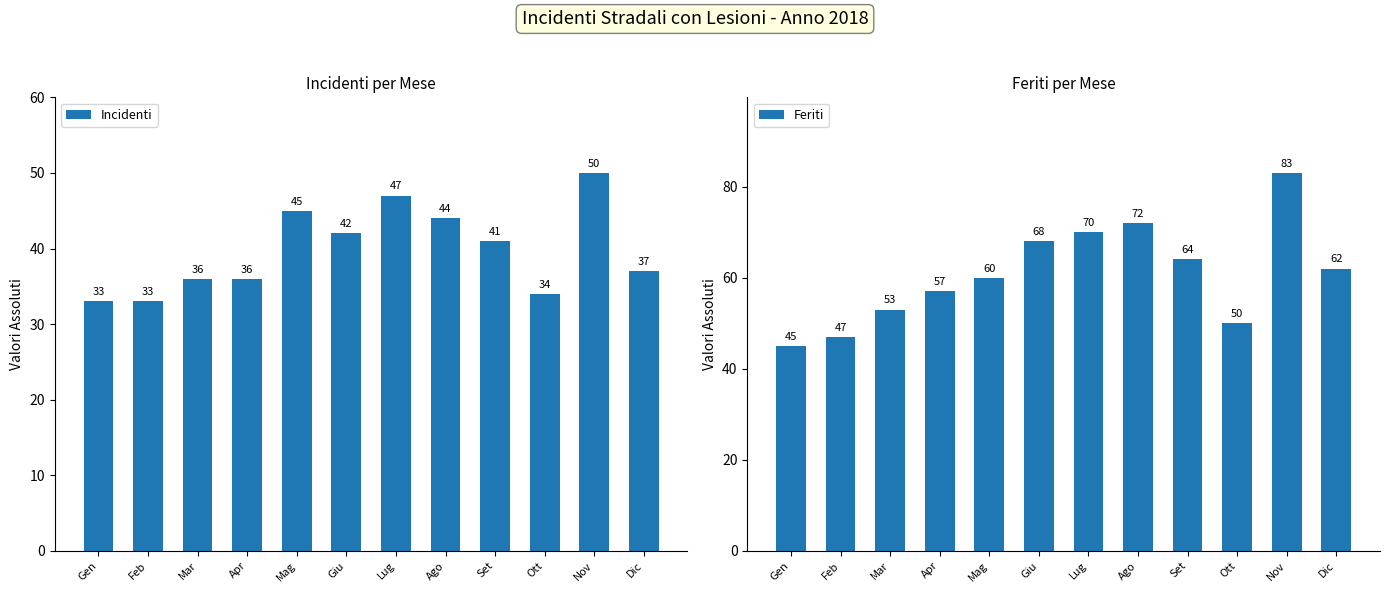

At which category is the sum across all series the highest?

Nov